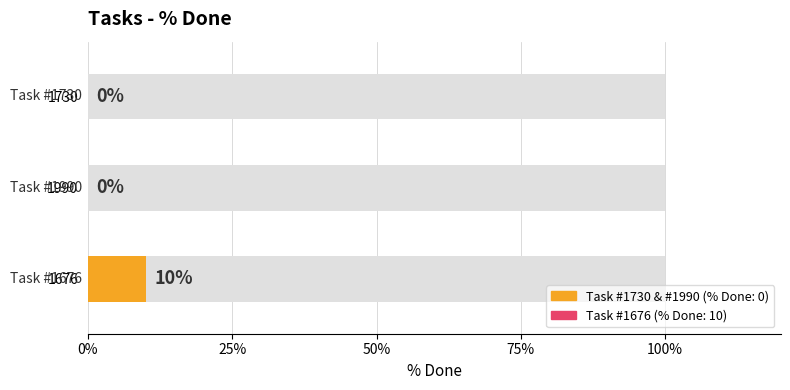

Is it true that the value at 1990 is 5?

False